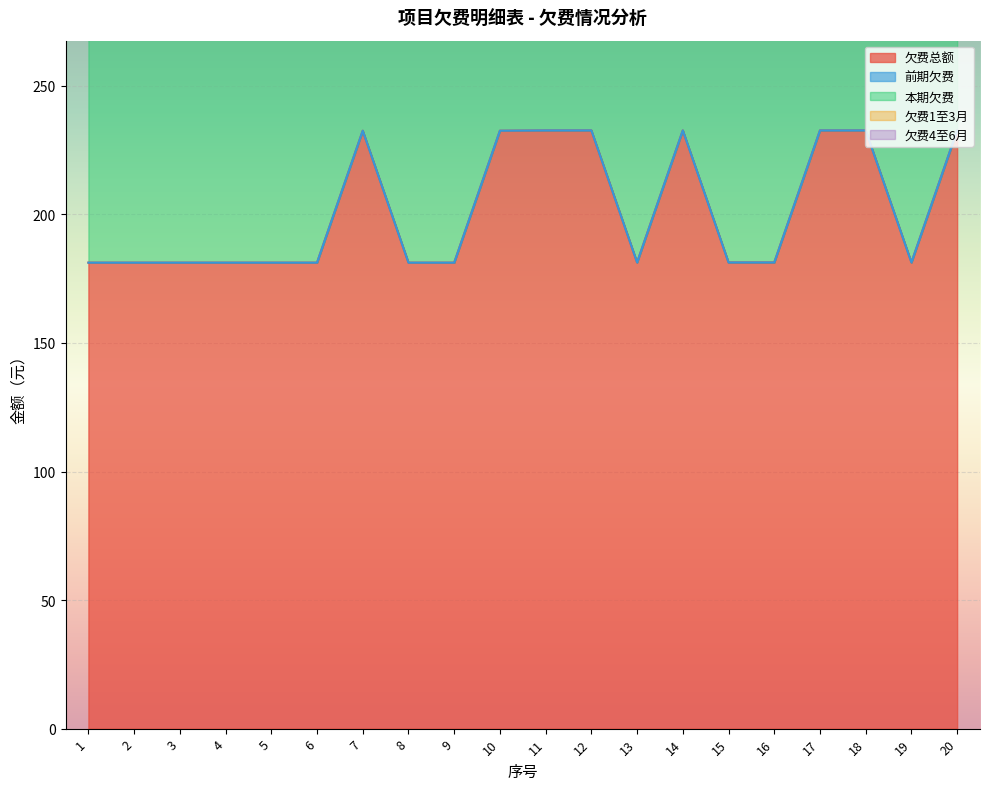

How many categories are shown in the chart?

20